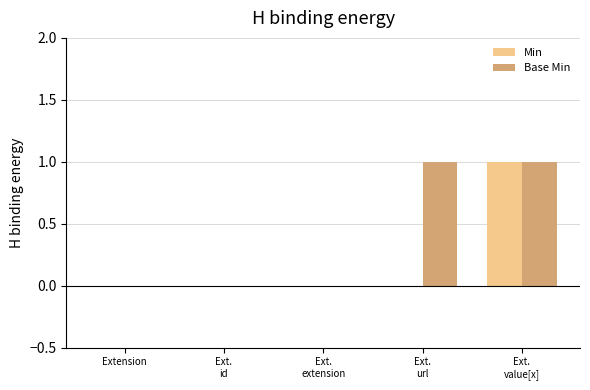

Which series has the largest total across all categories?

Base Min